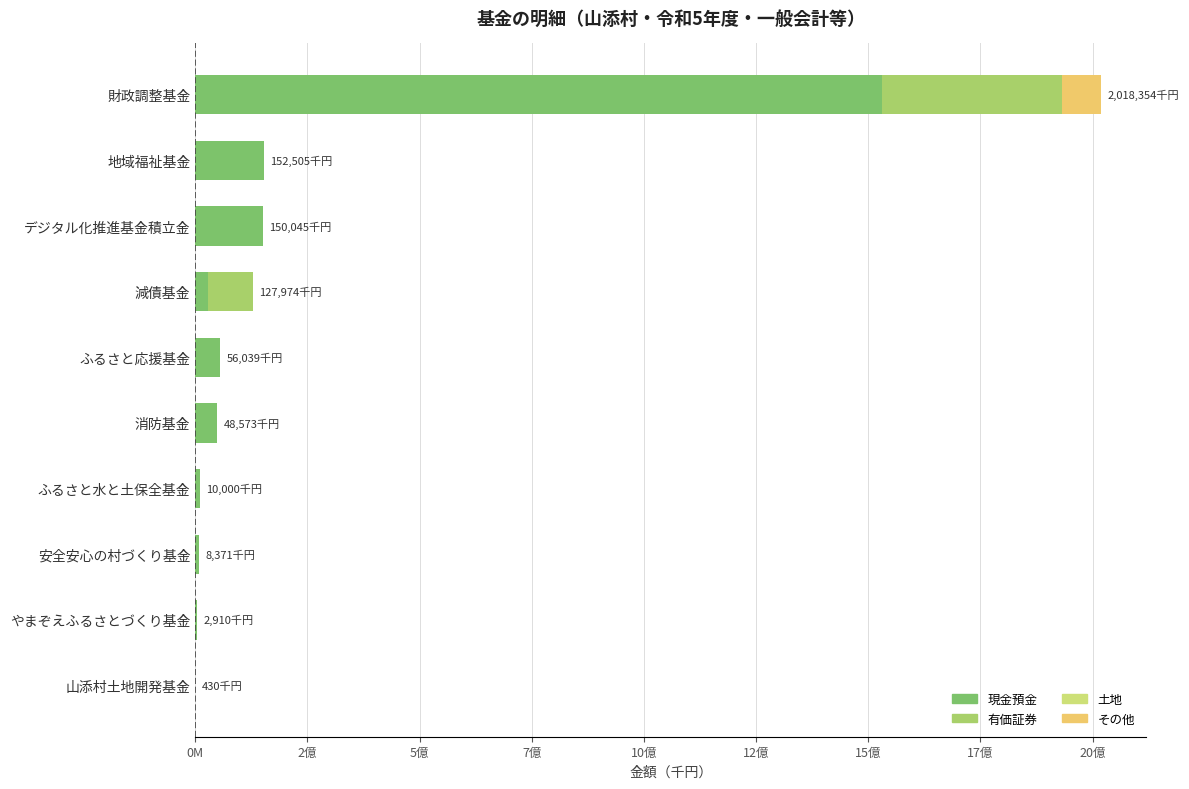

At how many categories does at least one series exceed 750322519?

1